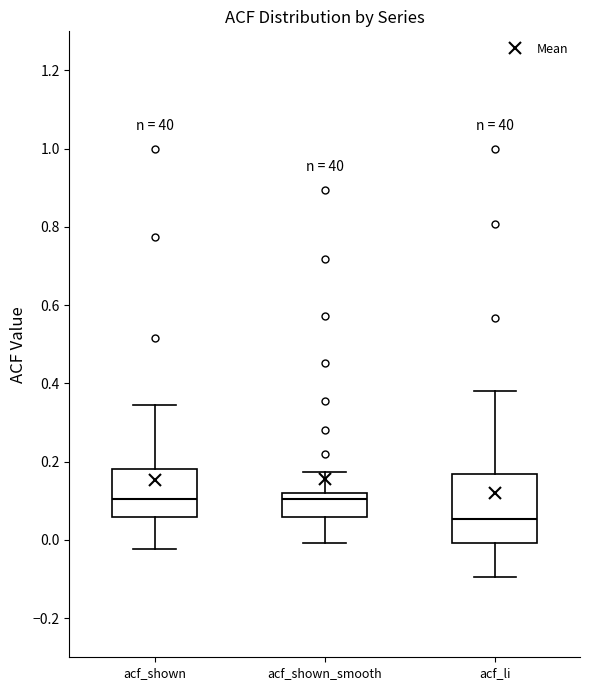

Reading left to right, read every box against the y-axis: the position of its median line, the range the box covers, and the ends of its whiskers. The values are not printed on the chart, so give them approximately, as read against the axis.

acf_shown: median 0.10, box 0.06 to 0.18, whiskers -0.02 to 0.34
acf_shown_smooth: median 0.10, box 0.06 to 0.12, whiskers 0.00 to 0.18
acf_li: median 0.06, box 0.00 to 0.16, whiskers -0.10 to 0.38